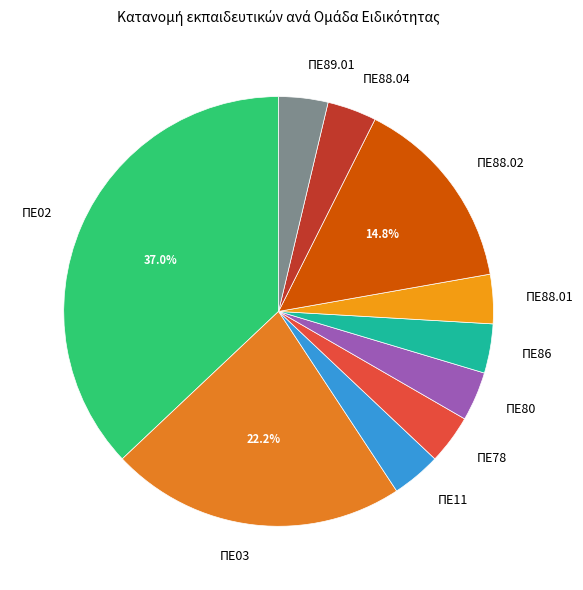

To the nearest percent, what percentage of the pie is ΠΕ03?

22%